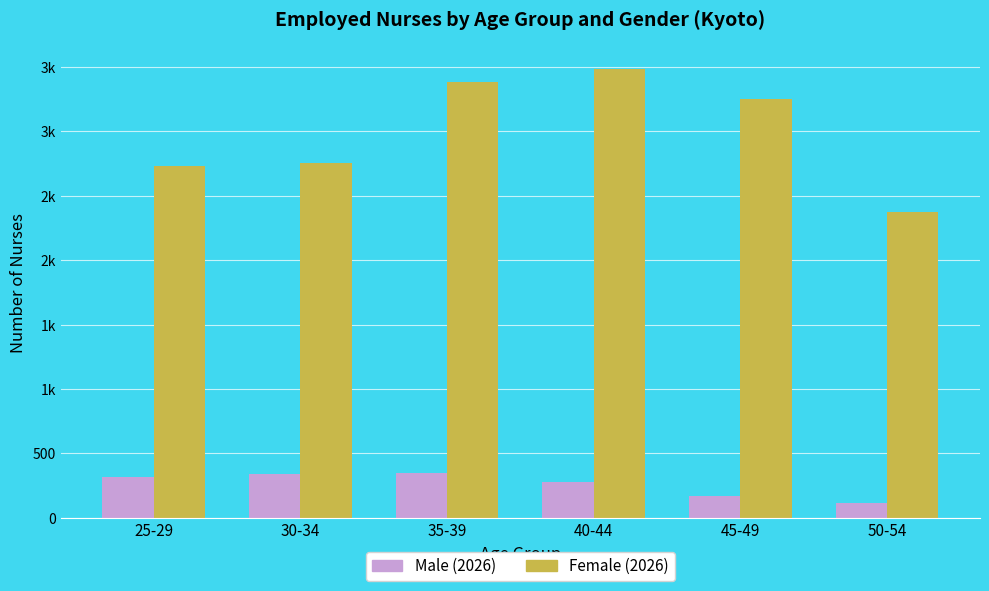

What are all the series names shown in the legend?

Male (2026), Female (2026)